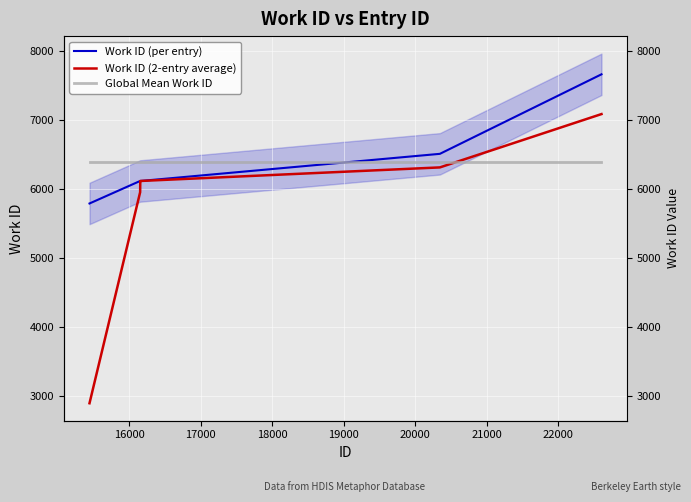

True or false: Work ID (2-entry average) has more than 2 points higher than both neighbors.

False